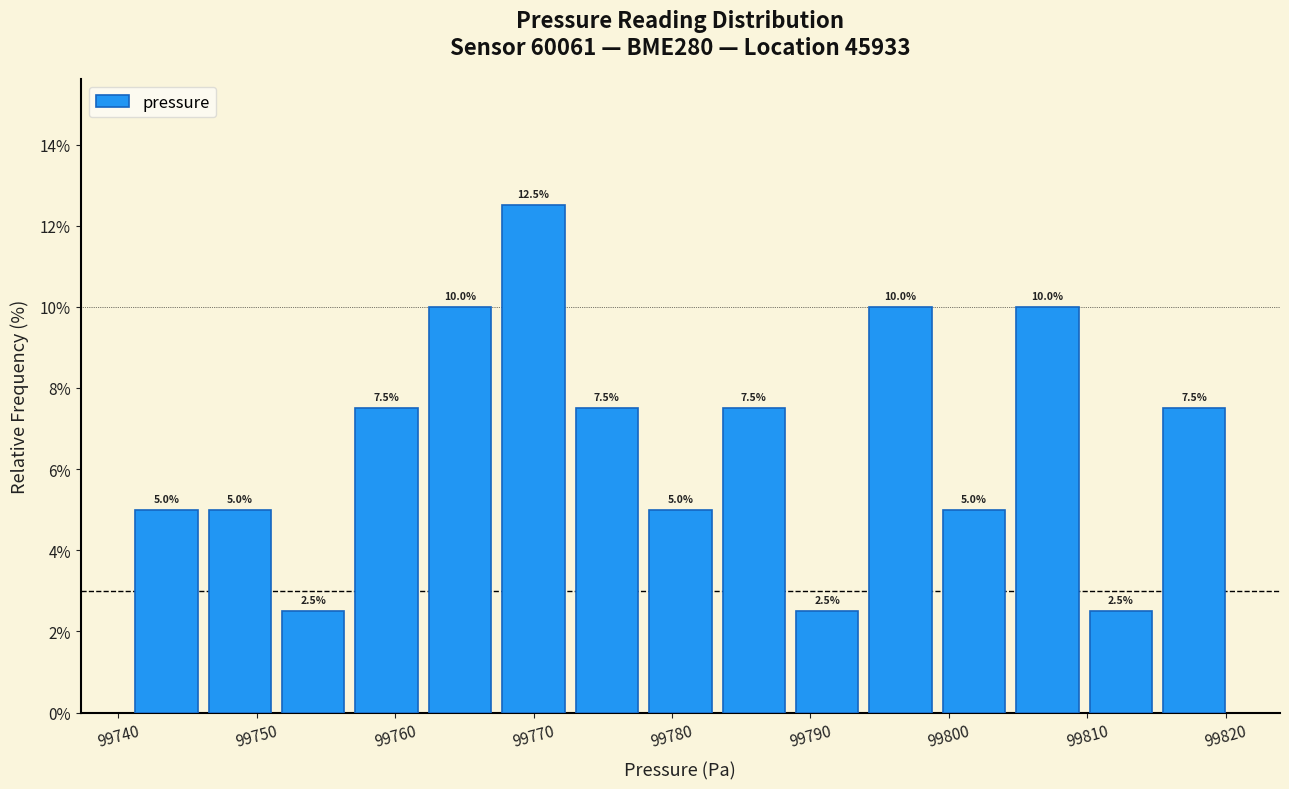

What is the height of the bar covering 99773 to 99778 on the x-axis? The bar edges are not printed on the chart, so give them approximately, as read against the axis.

7.5